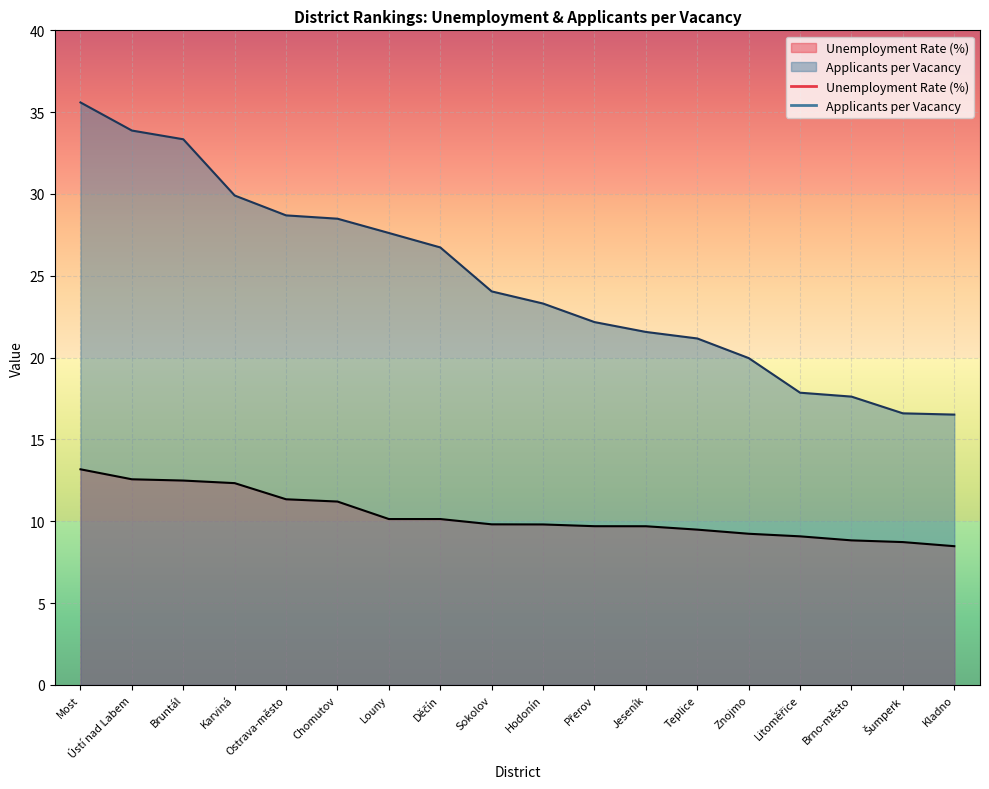

Which category has the highest value in the Applicants per Vacancy series?

Most